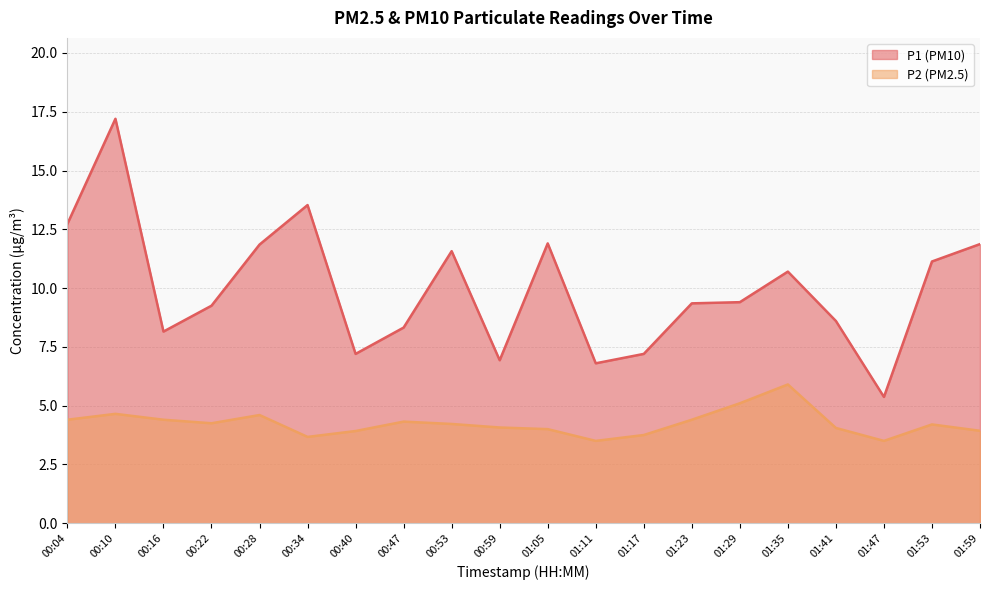

Between 00:47 and 01:53, which is larger?

01:53